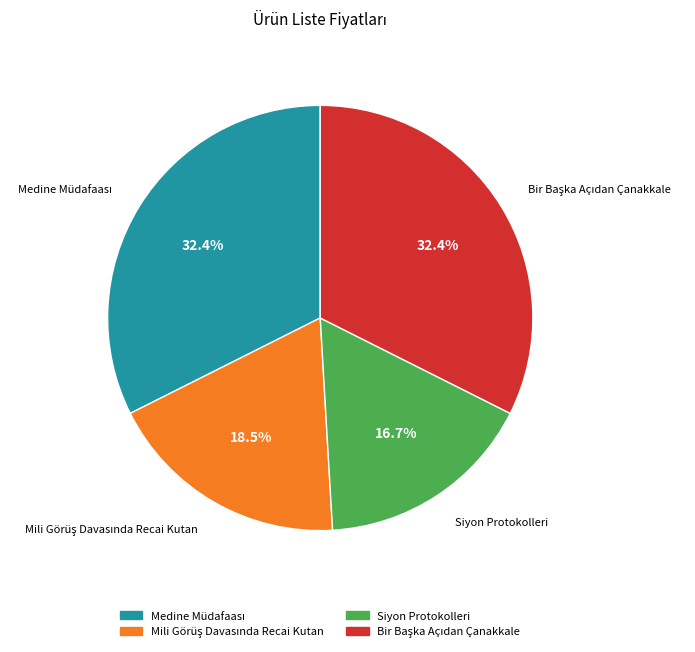

What portion of the pie excludes Siyon Protokolleri?

83.3%